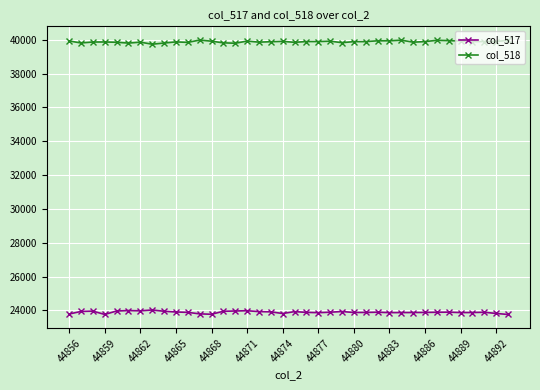

True or false: col_517 has more than 2 interior local peaks.

True